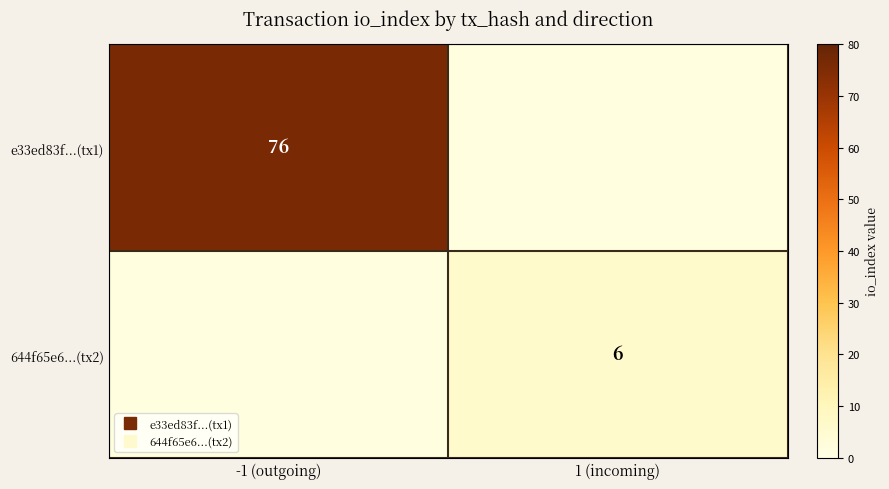

What is the average value of the 644f65e6...(tx2) series?

3